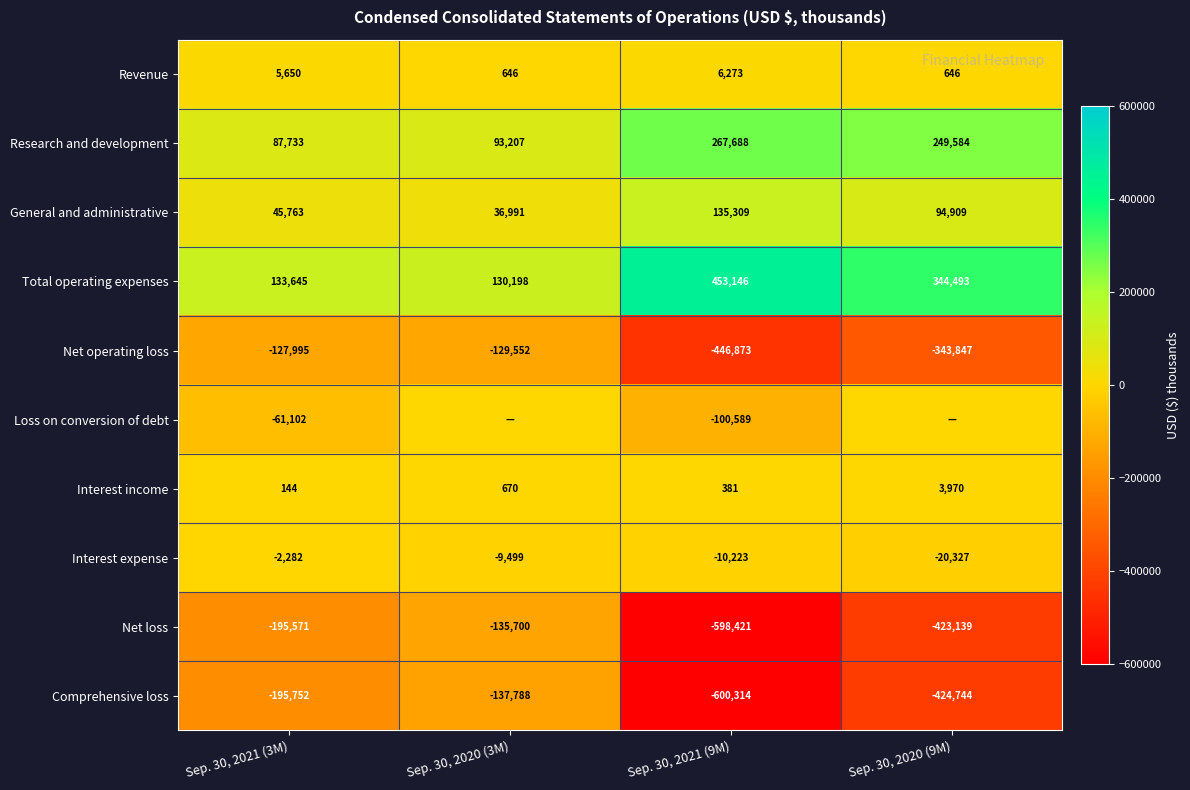

Read the Revenue value at Sep. 30, 2021 (9M), to the nearest 100.

6300